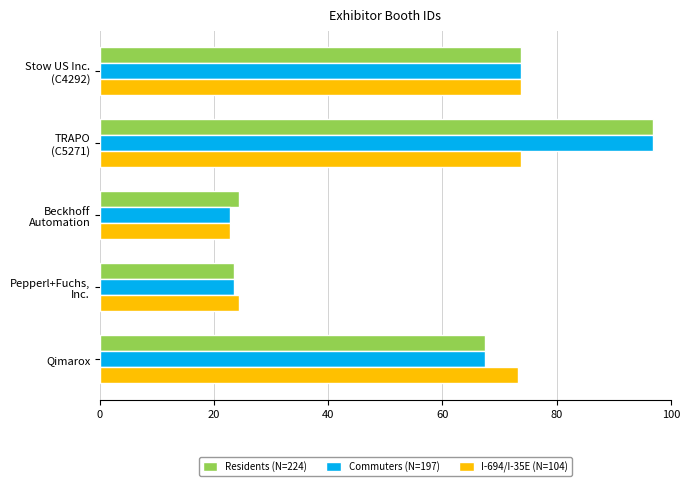

Where is Residents (N=224) nearest to the value 60?

Qimarox